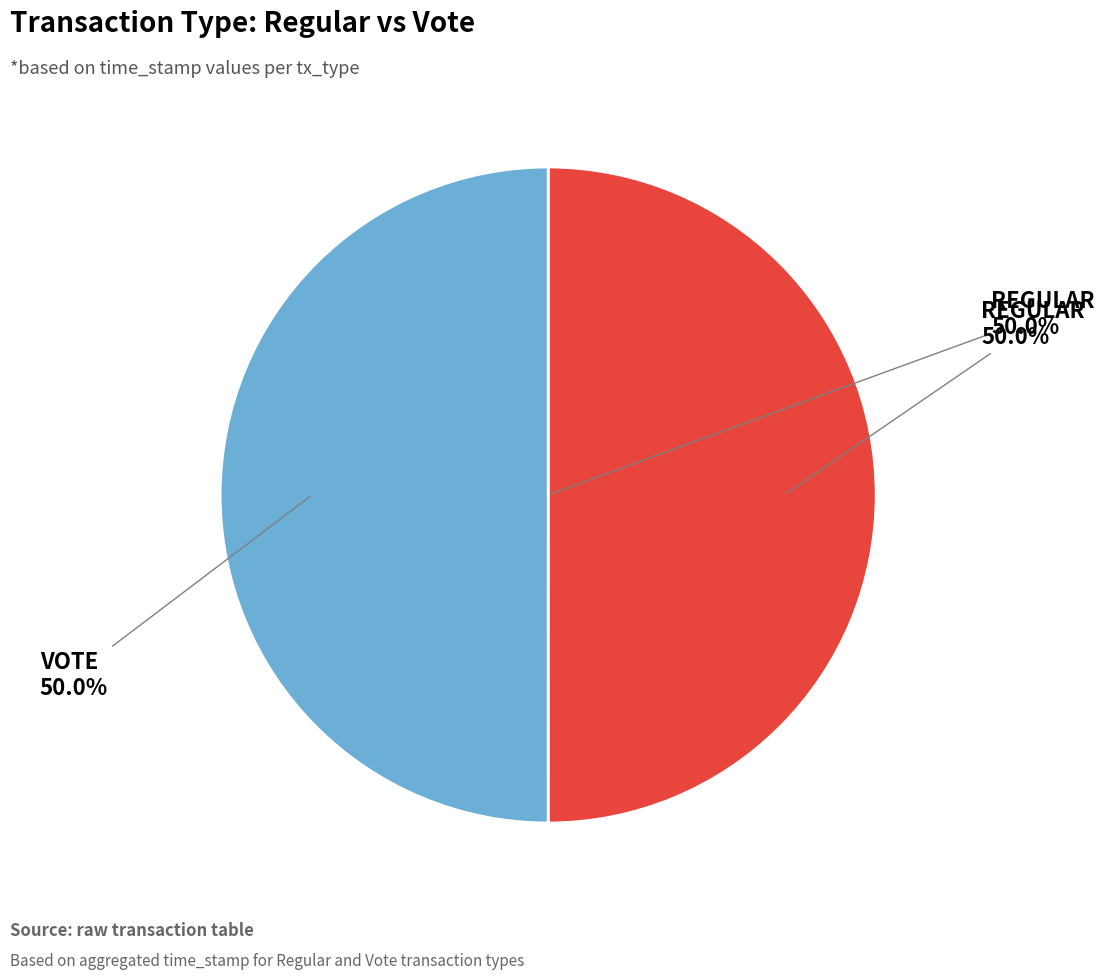

How many slices are in this pie chart?

2